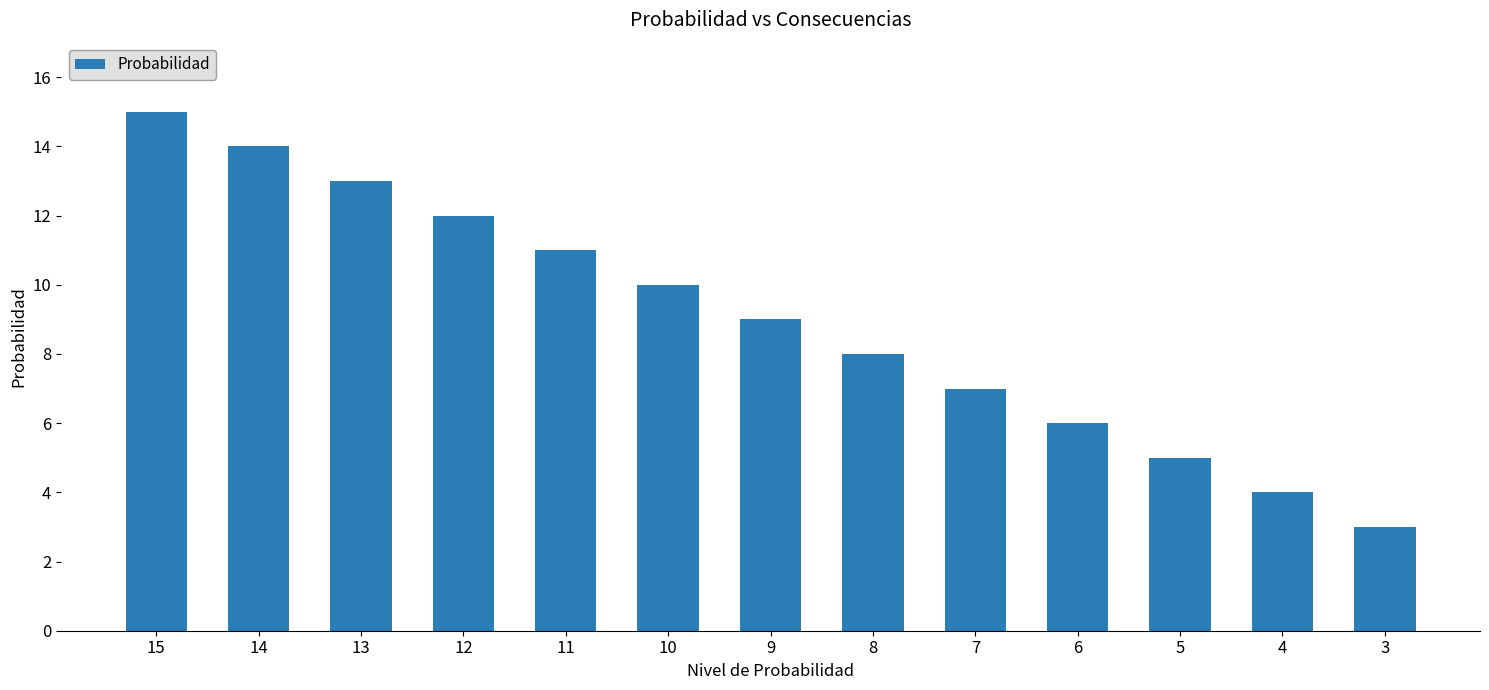

Rank the categories by value from highest to lowest.

15, 14, 13, 12, 11, 10, 9, 8, 7, 6, 5, 4, 3